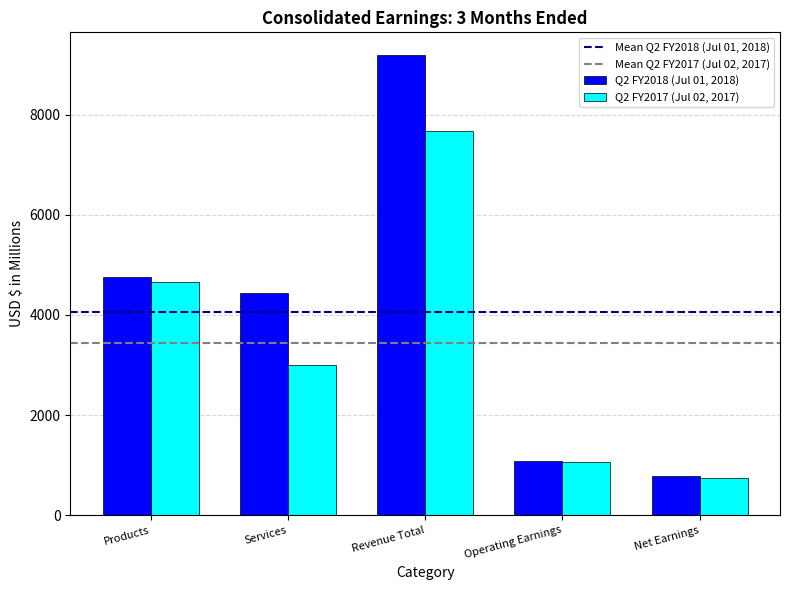

Rank the series by their maximum value, from lowest to highest.

Q2 FY2017 (Jul 02, 2017), Q2 FY2018 (Jul 01, 2018)